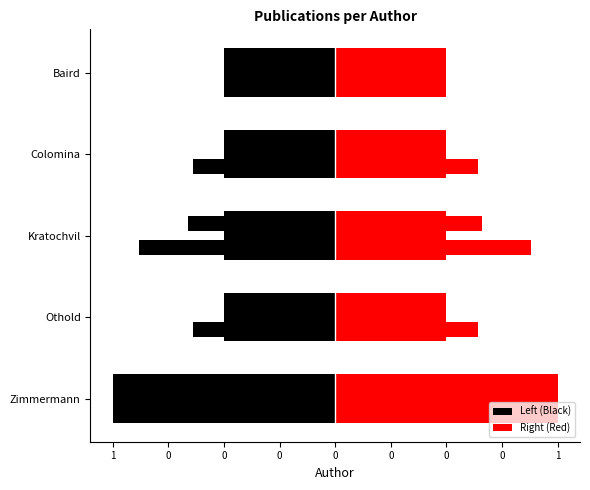

What is the difference between the second highest and minimum values in the Left (Black) series?

0.5